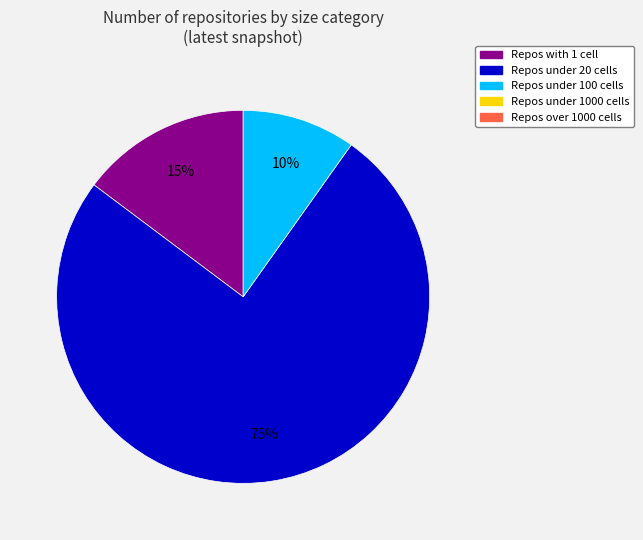

To the nearest percent, what is the average slice percentage?

33%